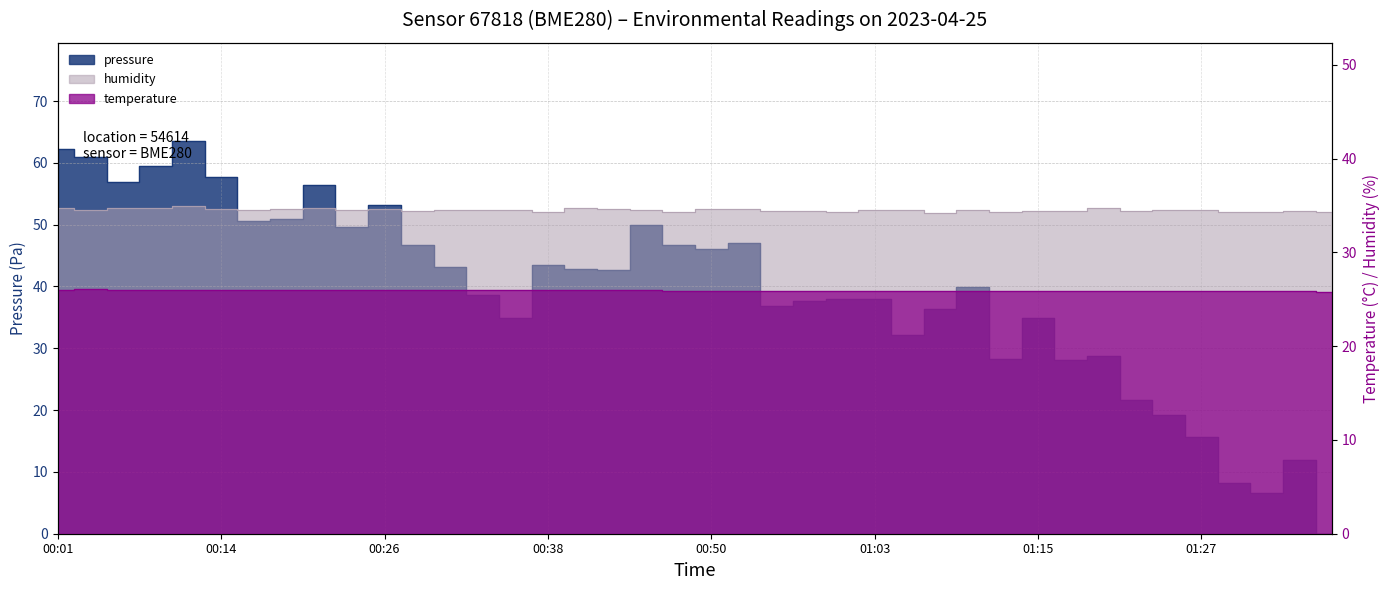

What is the value of the temperature point at the 38th from the left?

25.9